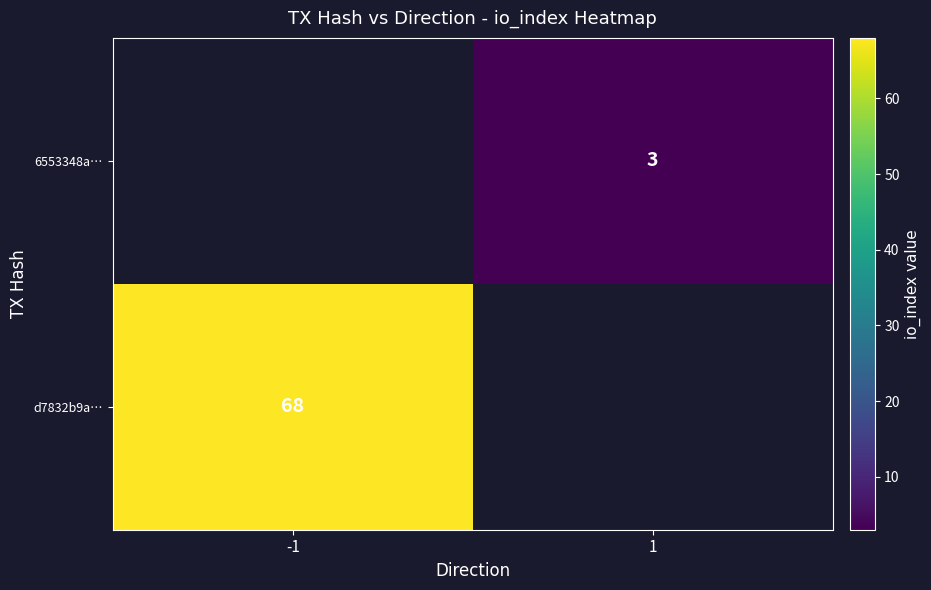

The value of d7832b9a… at -1 is 68. True or false?

True